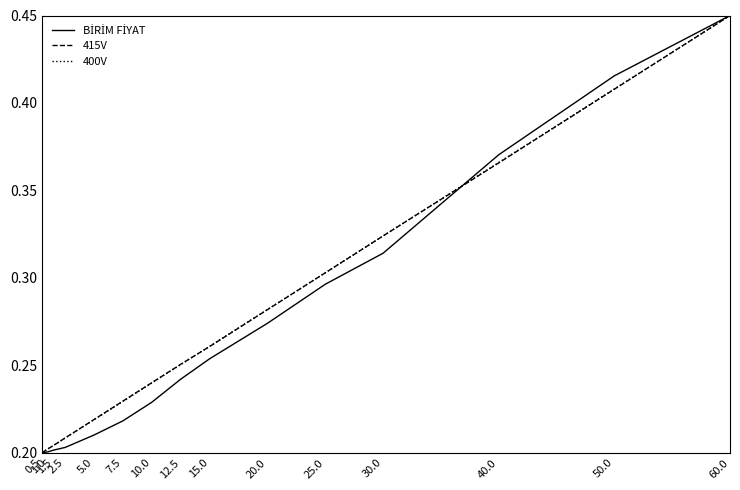

How many times do BİRİM FİYAT and 400V cross each other?

1